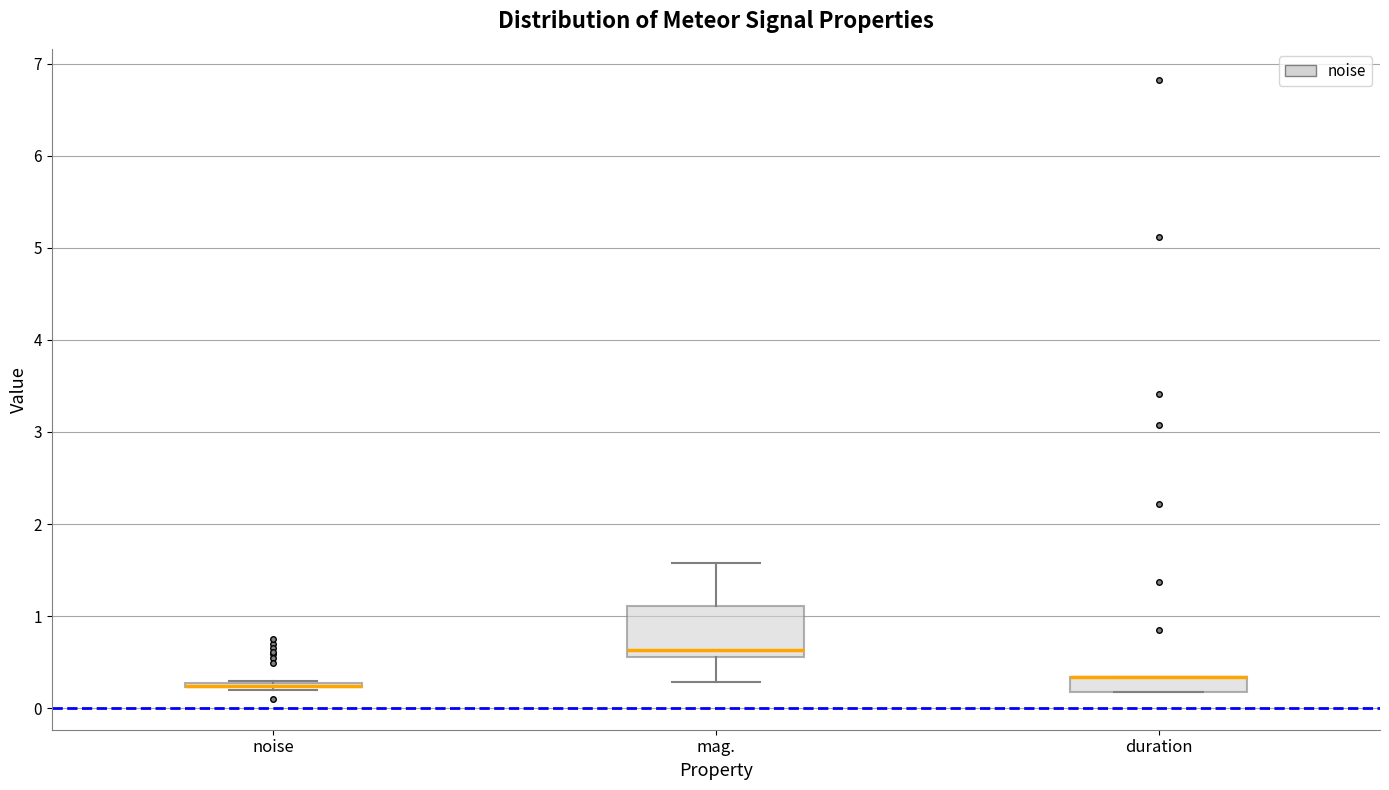

Where is the lower edge of the box for mag. on the y-axis? The values are not printed on the chart, so give them approximately, as read against the axis.

0.6